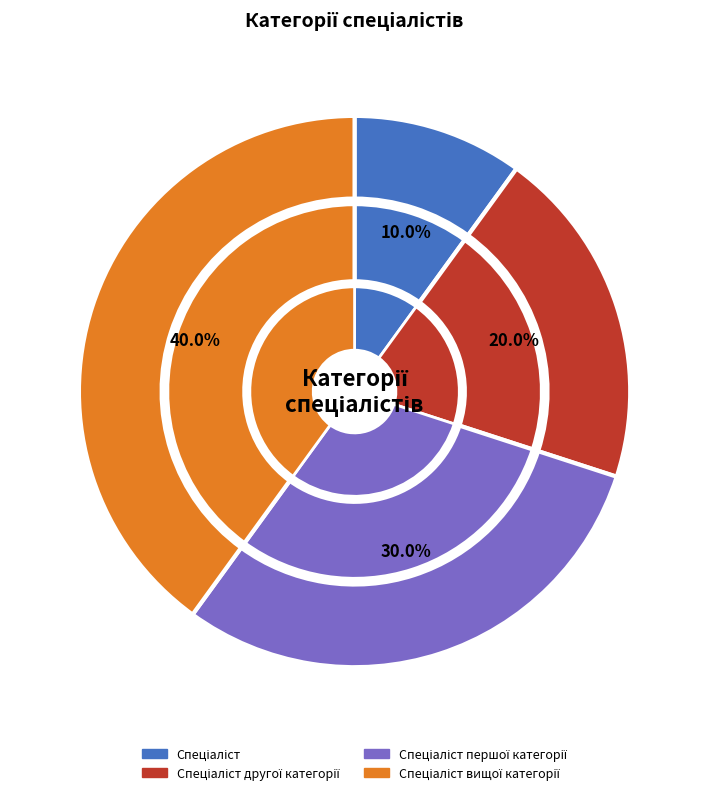

Is it true that Спеціаліст першої категорії is 42% of the pie?

False